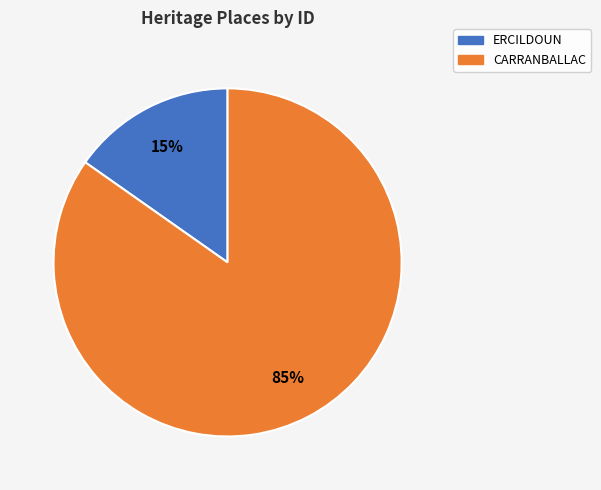

What percentage is the CARRANBALLAC slice, to the nearest percent?

85%